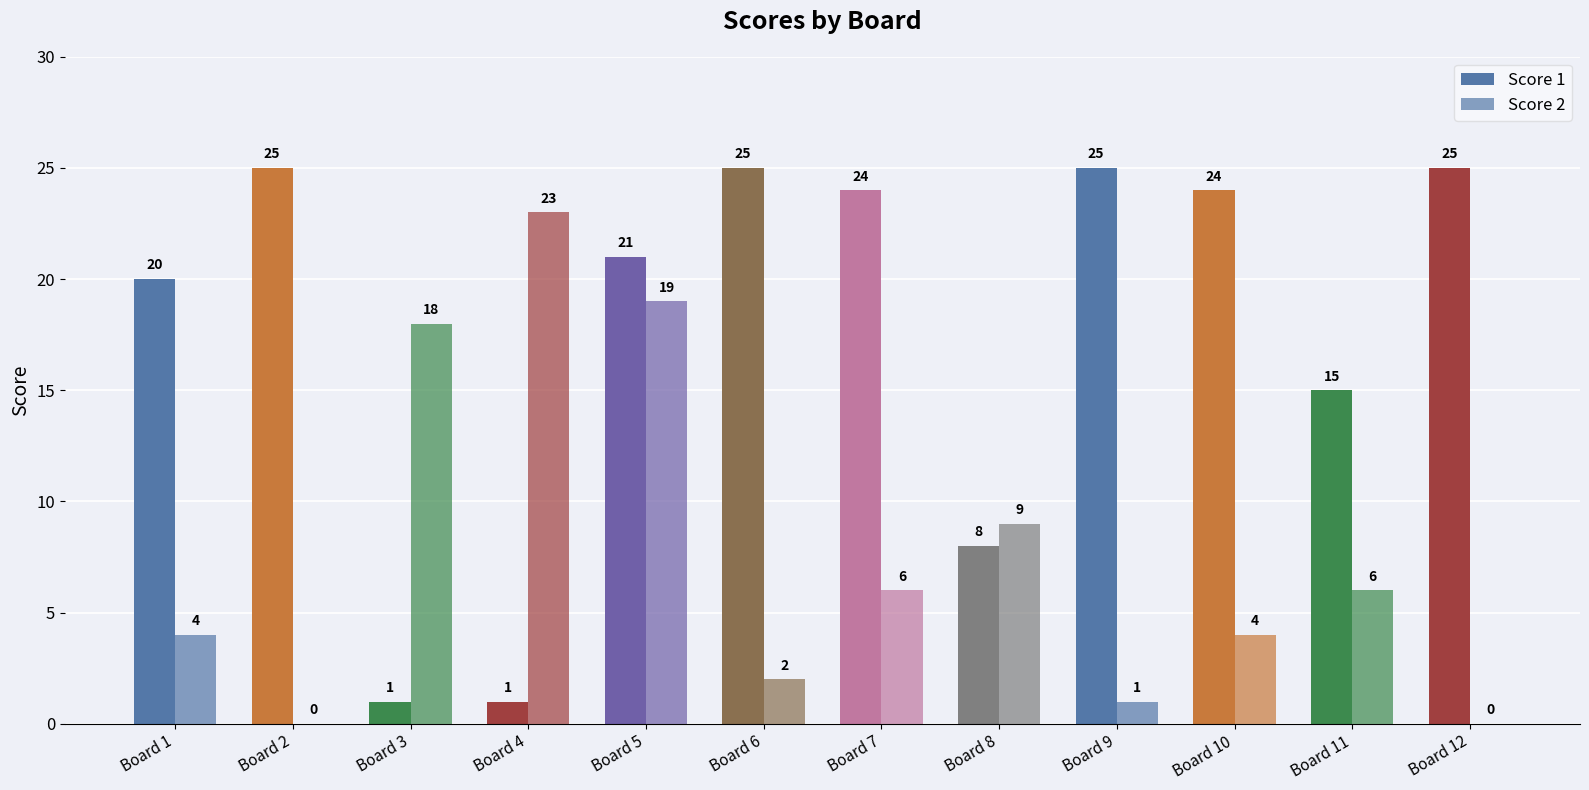

List the labels in order of Score 2 value, largest first.

Board 4, Board 5, Board 3, Board 8, Board 7, Board 11, Board 1, Board 10, Board 6, Board 9, Board 2, Board 12